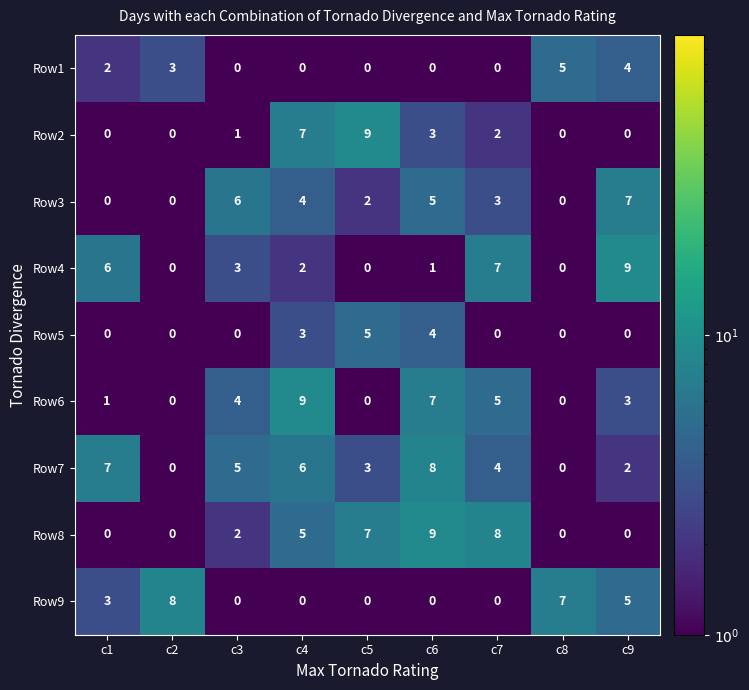

Between c6 and c9, which series saw the biggest shift?

Row8